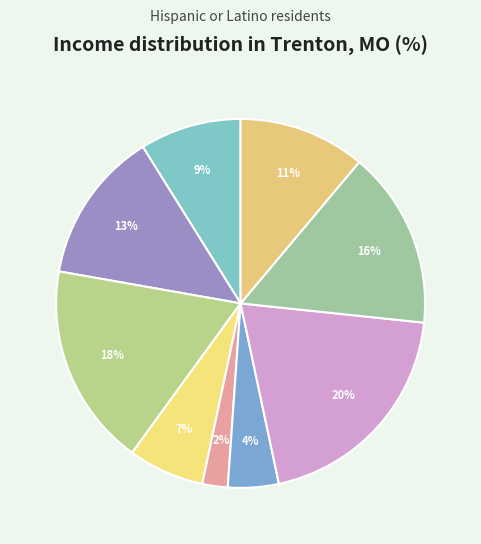

How many slices are in this pie chart?

9